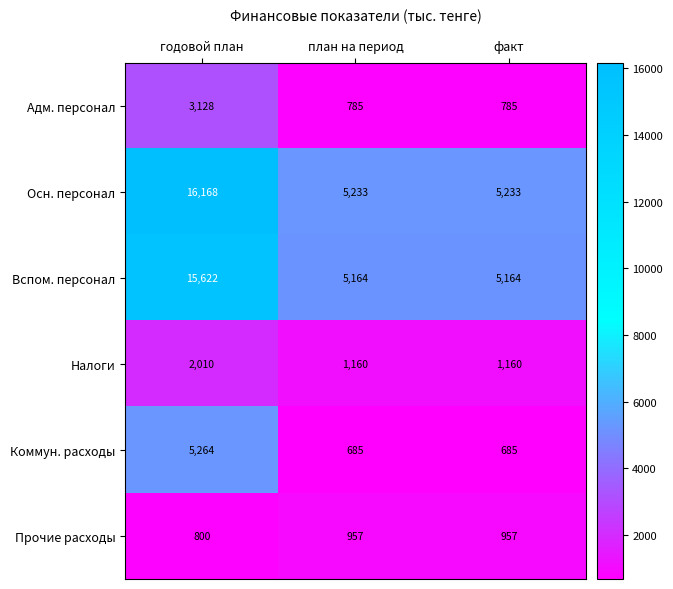

The value of Прочие расходы at годовой план is 800. True or false?

True